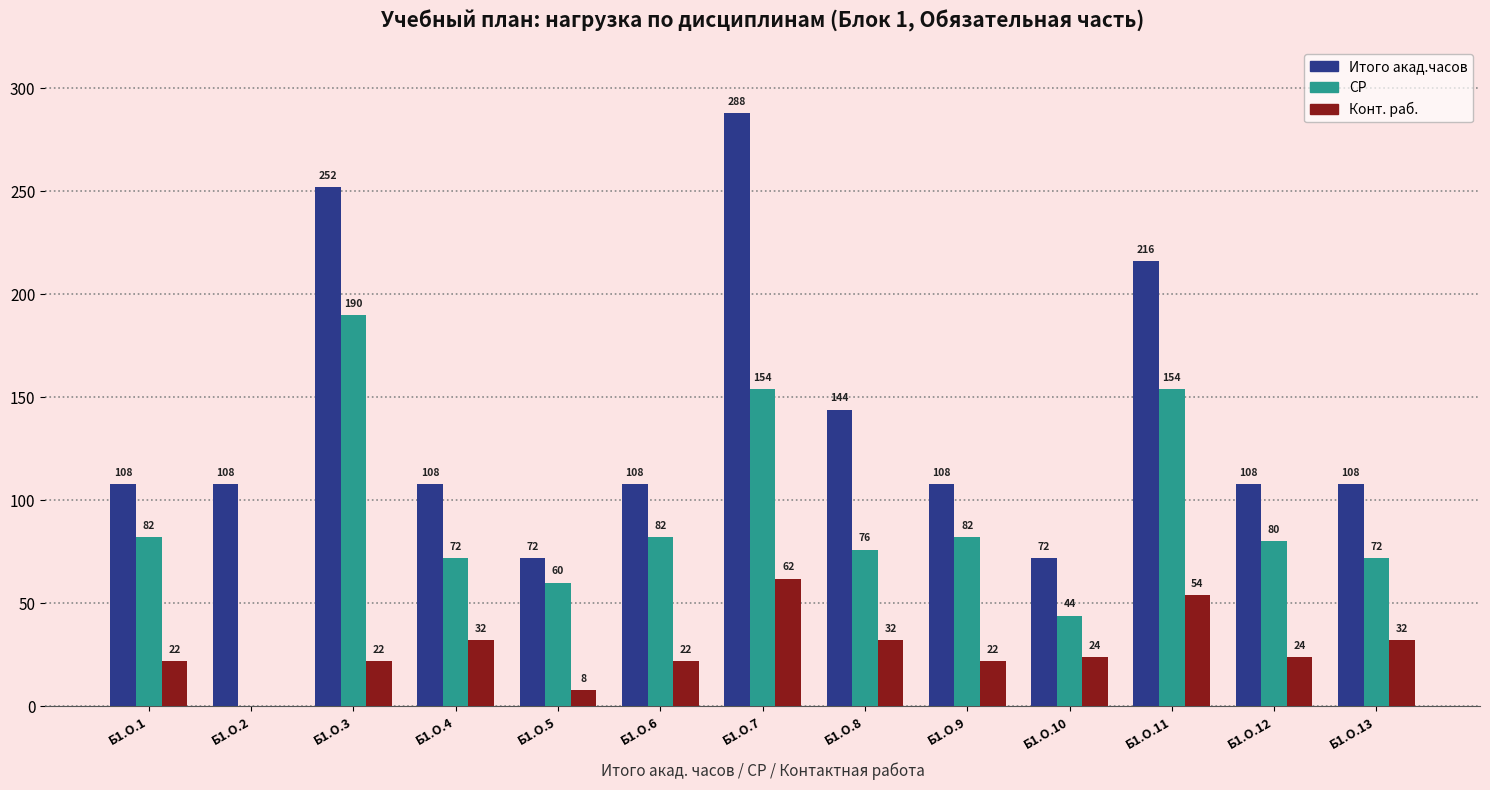

What is the sum of the Итого акад.часов values at Б1.О.3 and Б1.О.12?

360